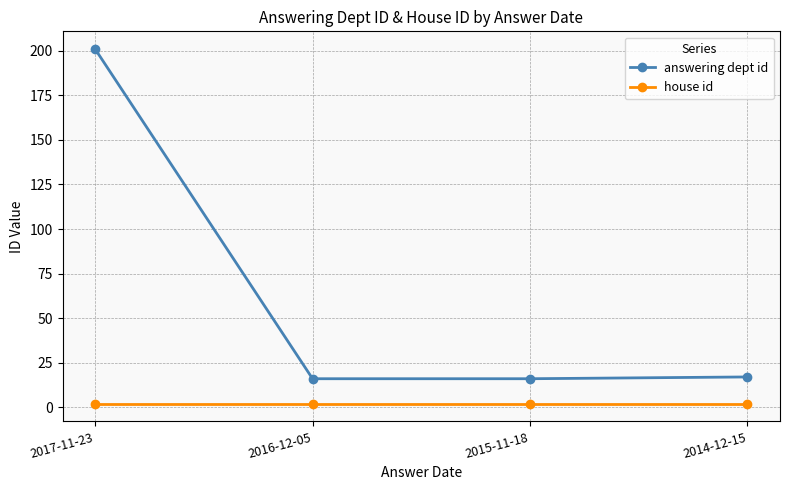

Rank the series by their maximum value, from highest to lowest.

answering dept id, house id